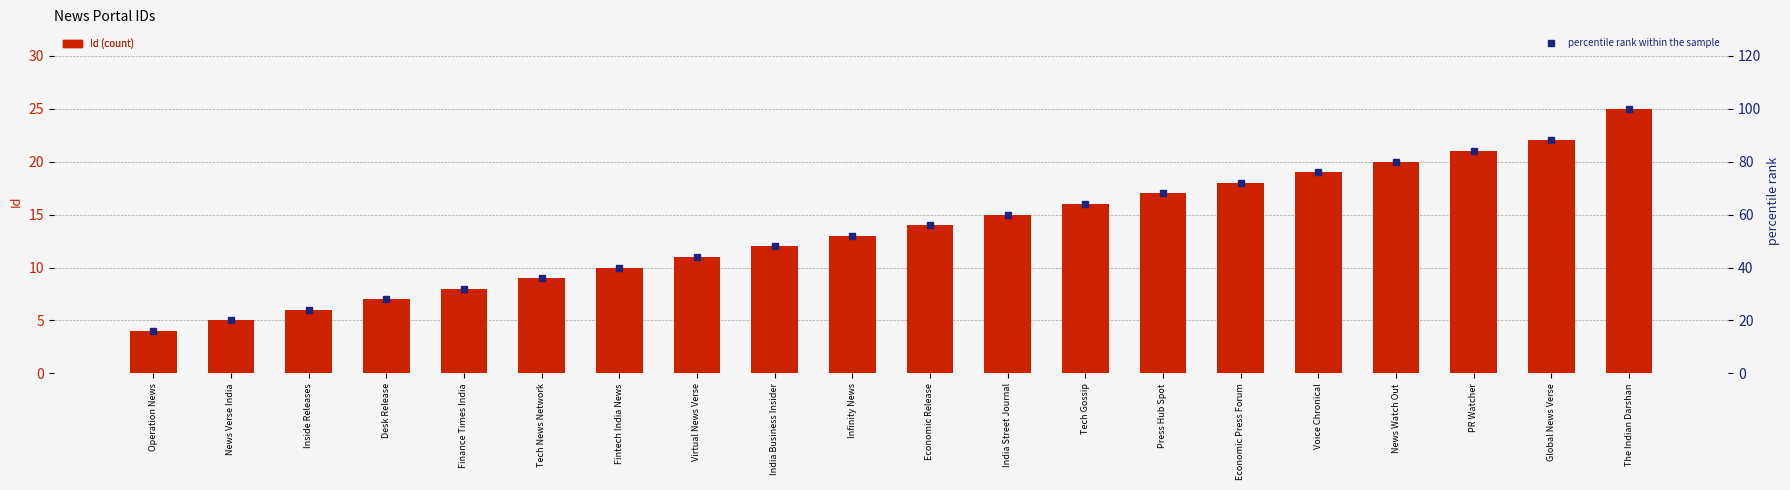

Which series has the largest range (max minus min)?

percentile rank within the sample